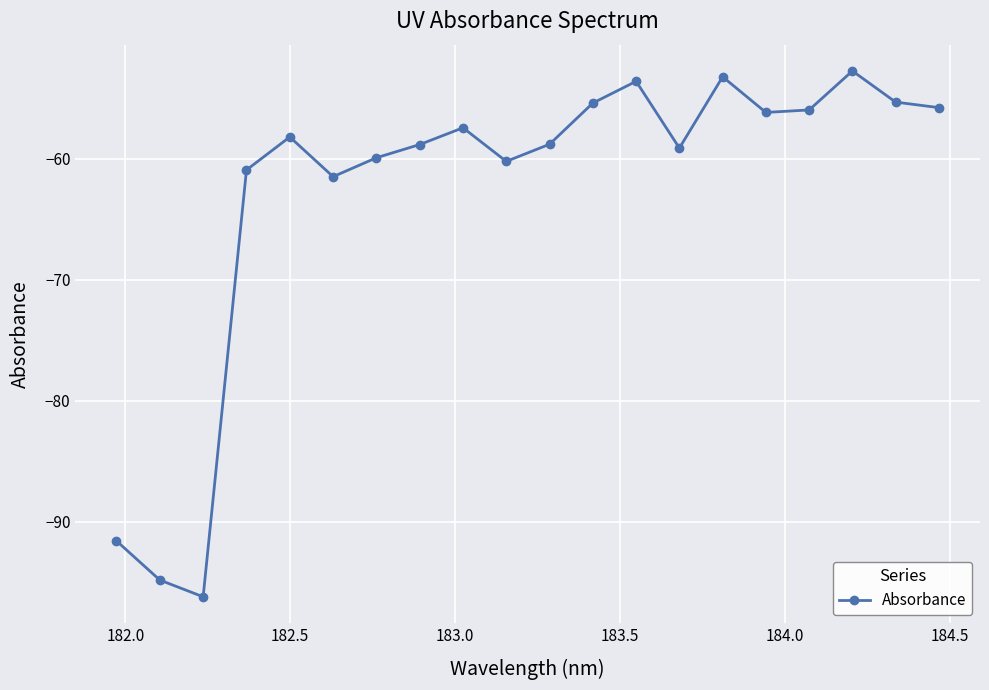

True or false: the data has more than 0 interior local peaks.

True